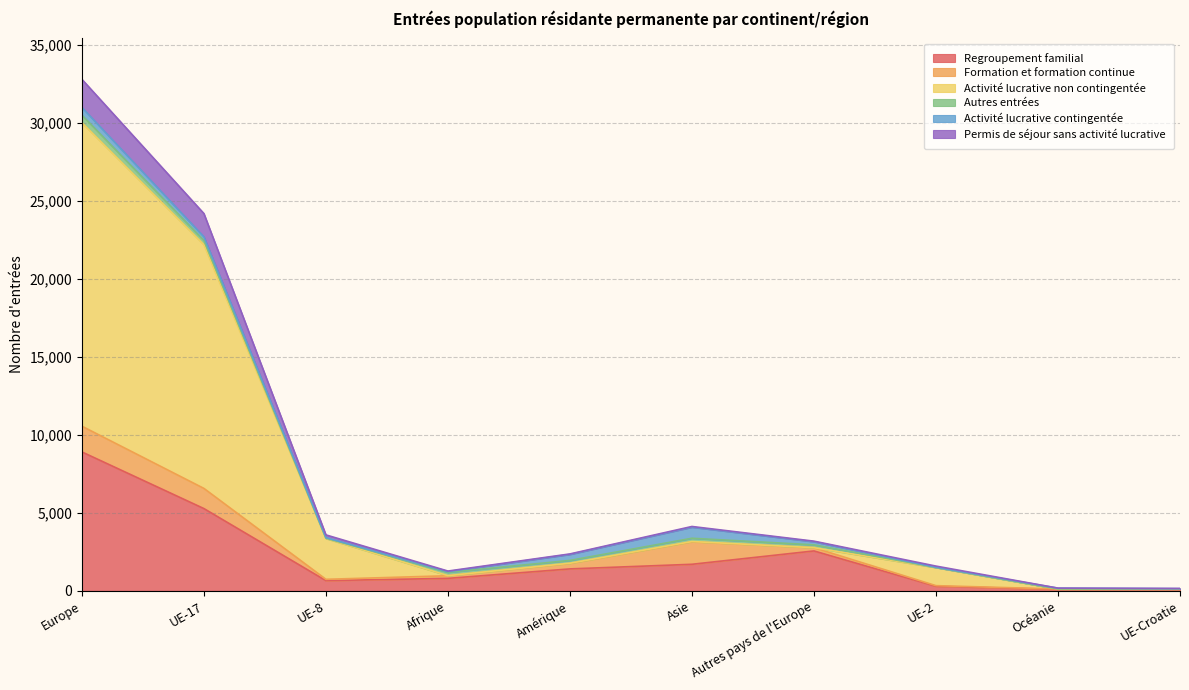

At which category is the sum across all series the highest?

Europe